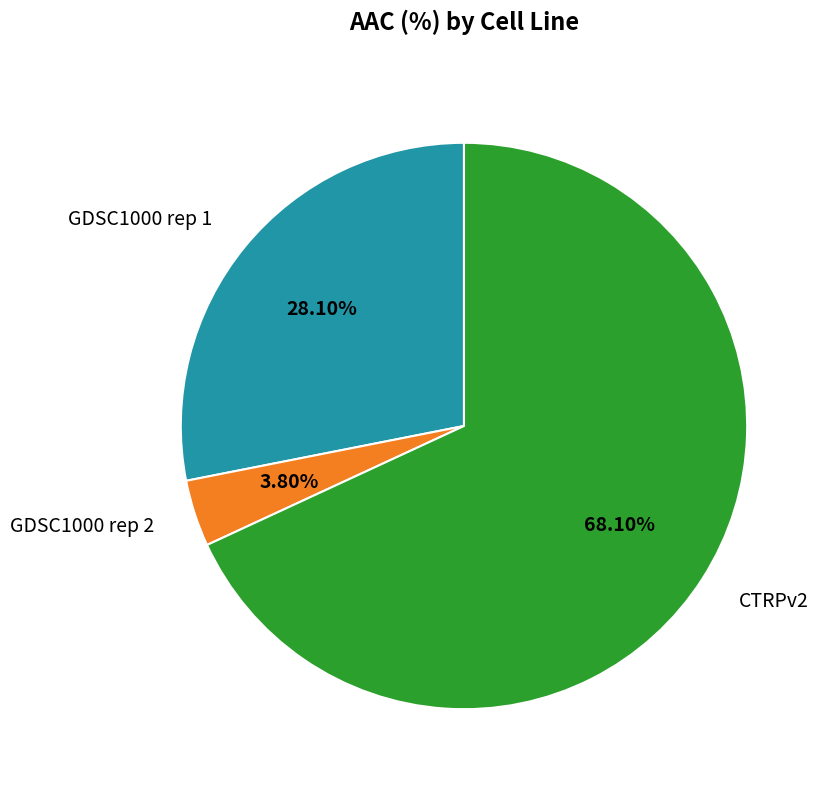

To the nearest percent, what portion does CTRPv2 represent?

68%